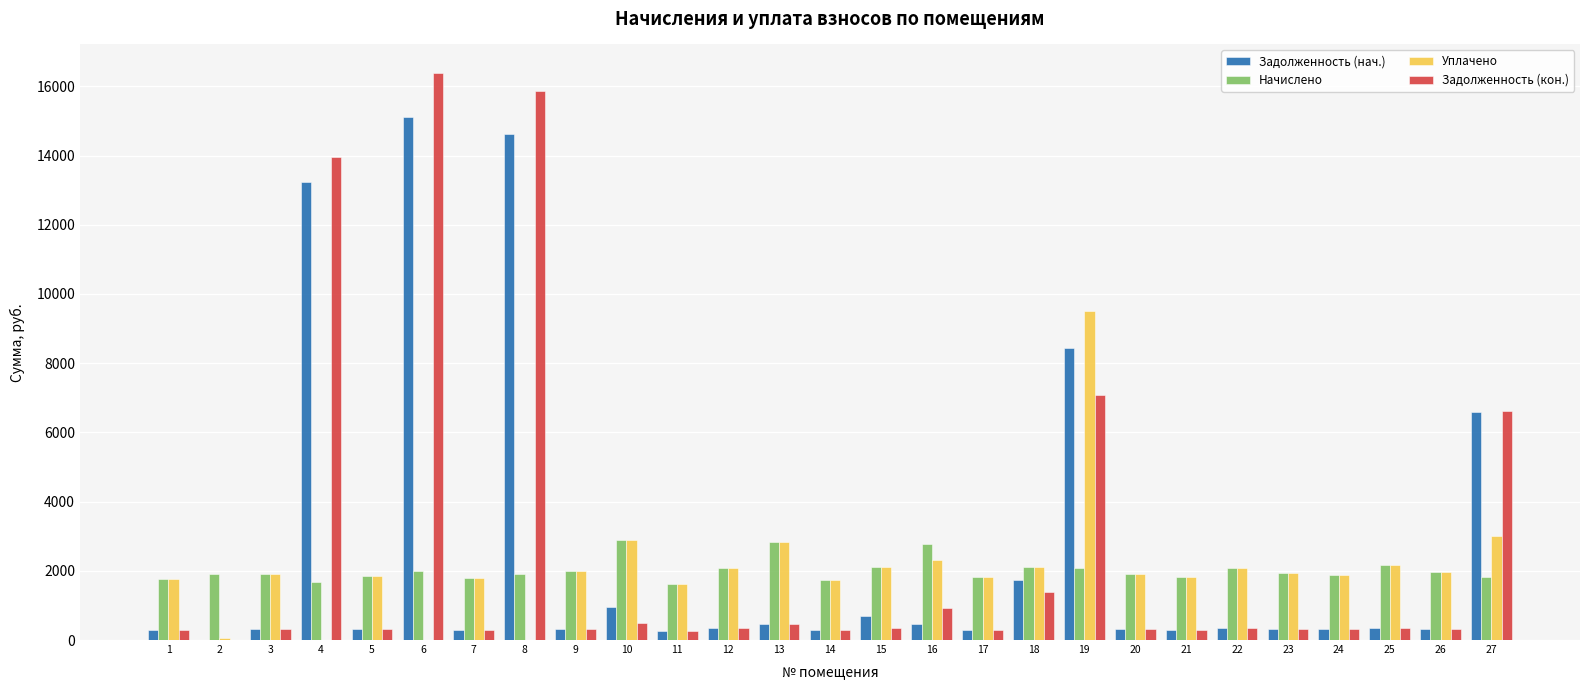

The Задолженность (нач.) series shows 359.3 at 25. True or false?

True